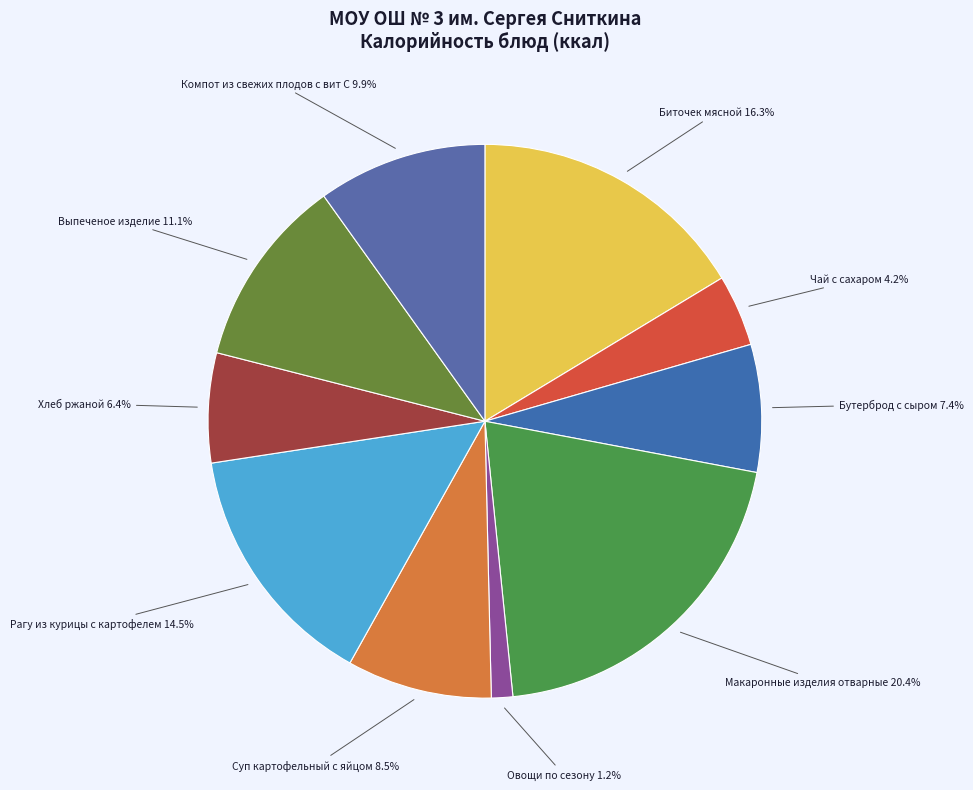

Which category has the biggest portion of the pie?

Макаронные изделия отварные